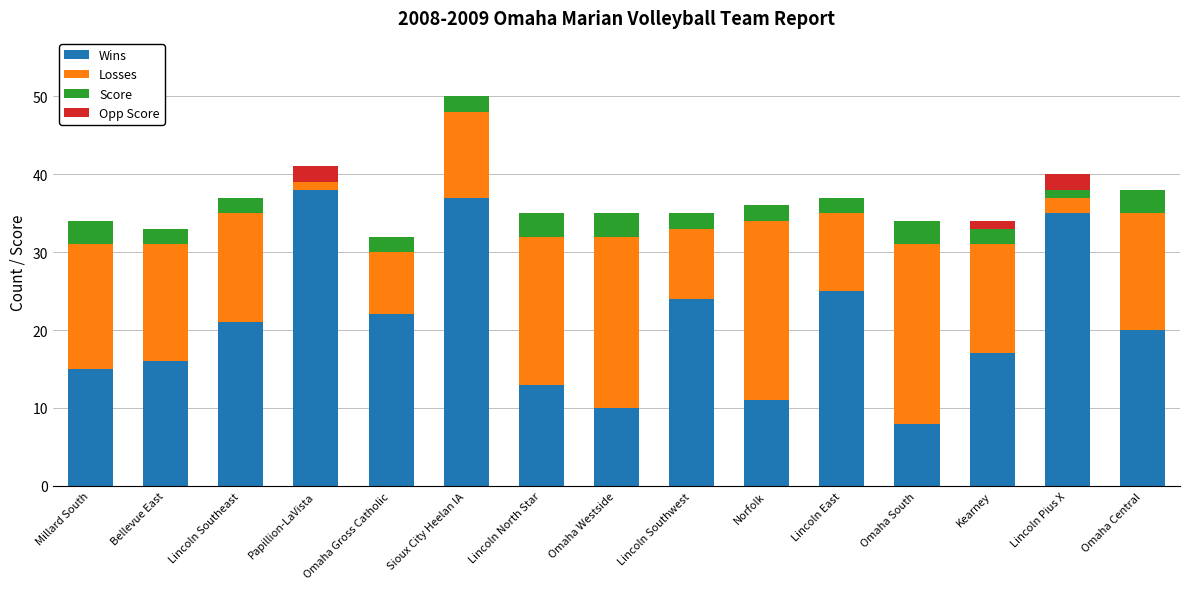

The Wins series shows 35 at Lincoln Pius X. True or false?

True